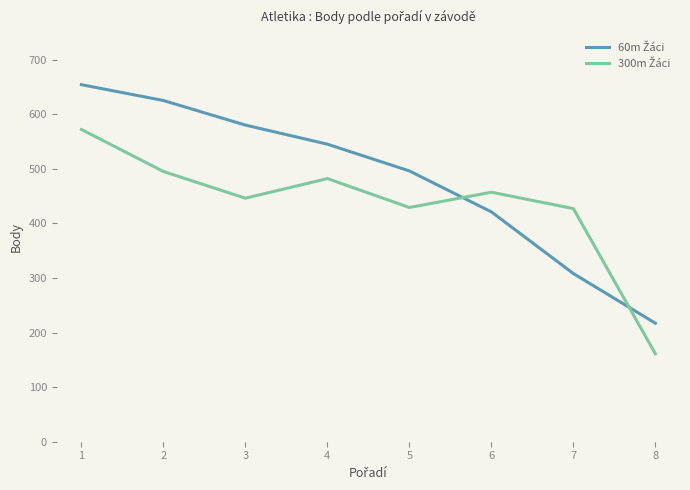

What is the total value across all series at 5?

925